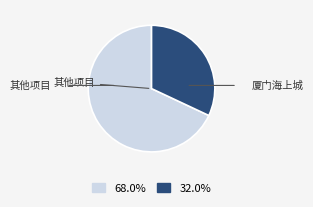

Is there any slice that represents more than half of the pie?

Yes